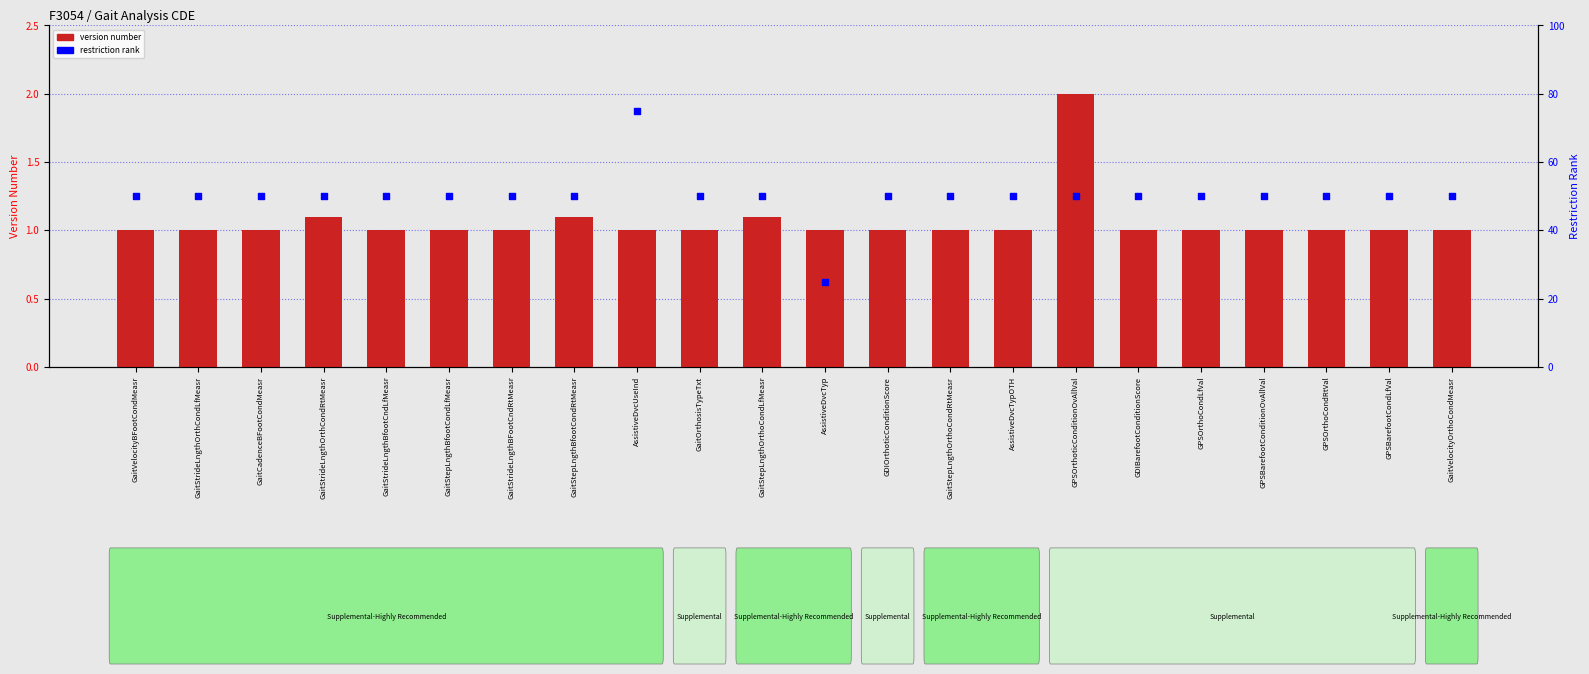

Which series reaches the minimum Y coordinate?

version number